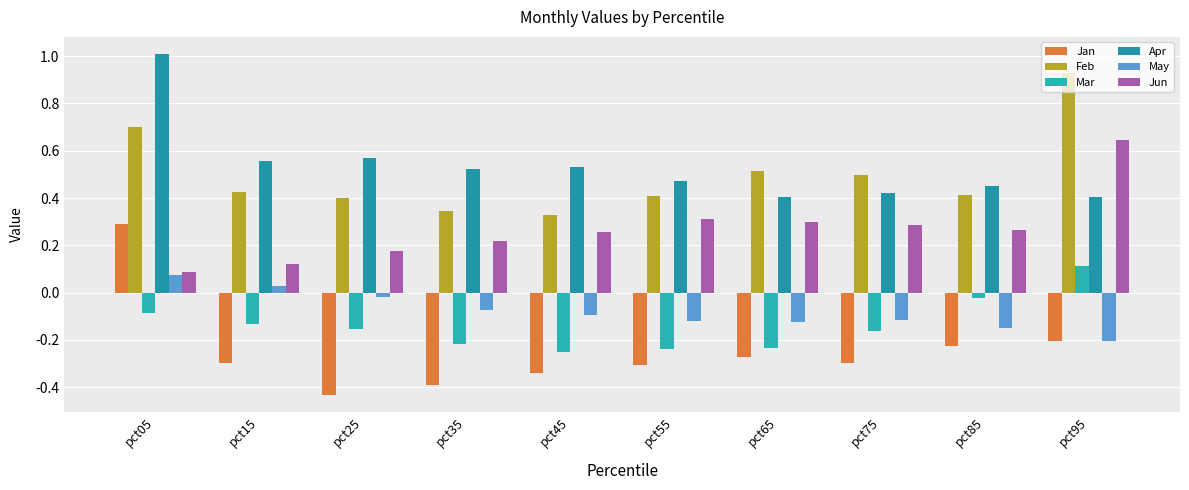

What is the total value across all series at pct65?

0.6